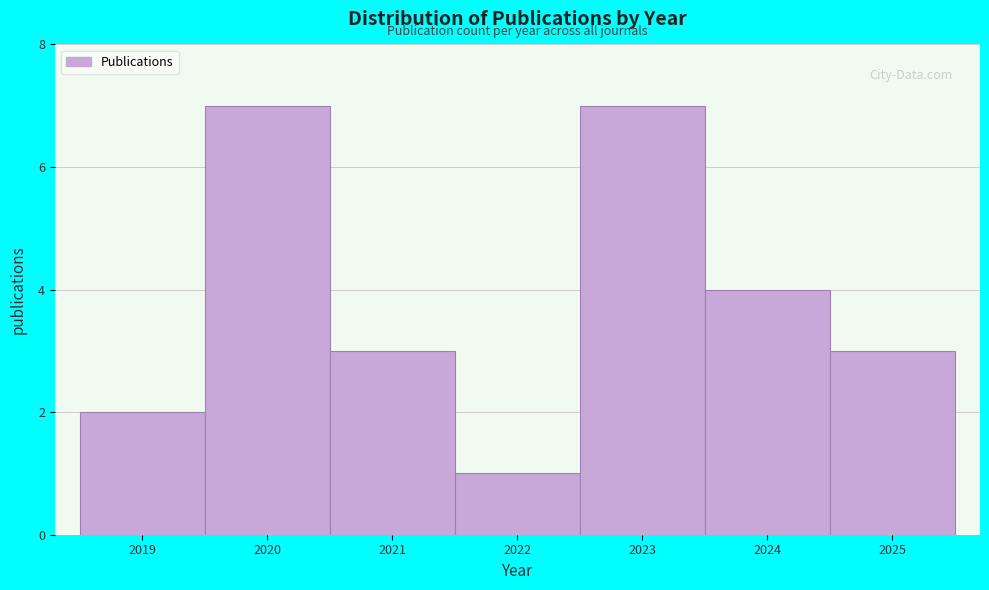

Reading left to right, list every bar in this chart as the range it spans on the x-axis followed by its height. The values are not printed on the chart, so give them approximately, as read against the axis.

2018.5 to 2019.5: 2
2019.5 to 2020.5: 7
2020.5 to 2021.5: 3
2021.5 to 2022.5: 1
2022.5 to 2023.5: 7
2023.5 to 2024.5: 4
2024.5 to 2025.5: 3